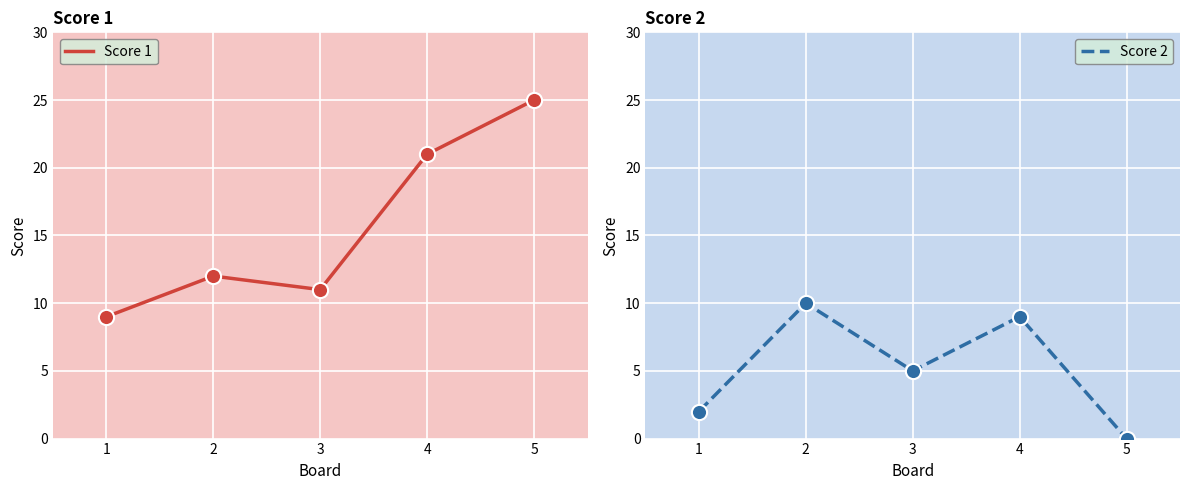

What are all the series names shown in the legend?

Score 1, Score 2